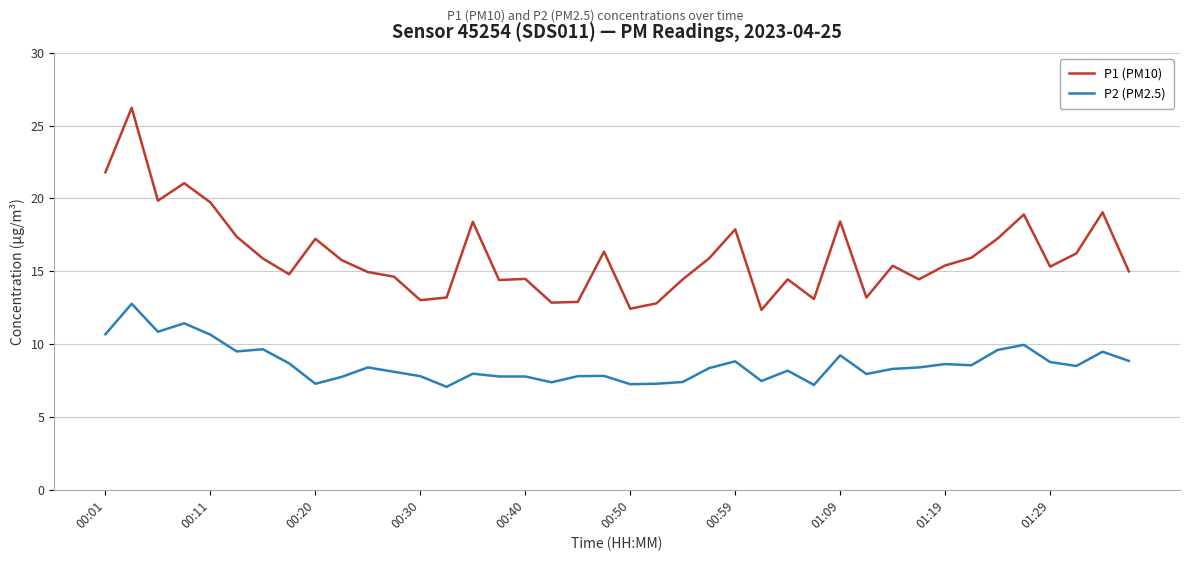

Which series has the largest range (max minus min)?

P1 (PM10)